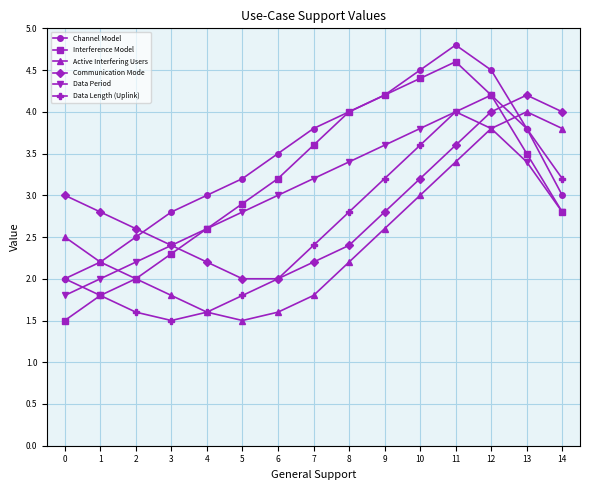

What is the highest value of the Data Period series?

4.0